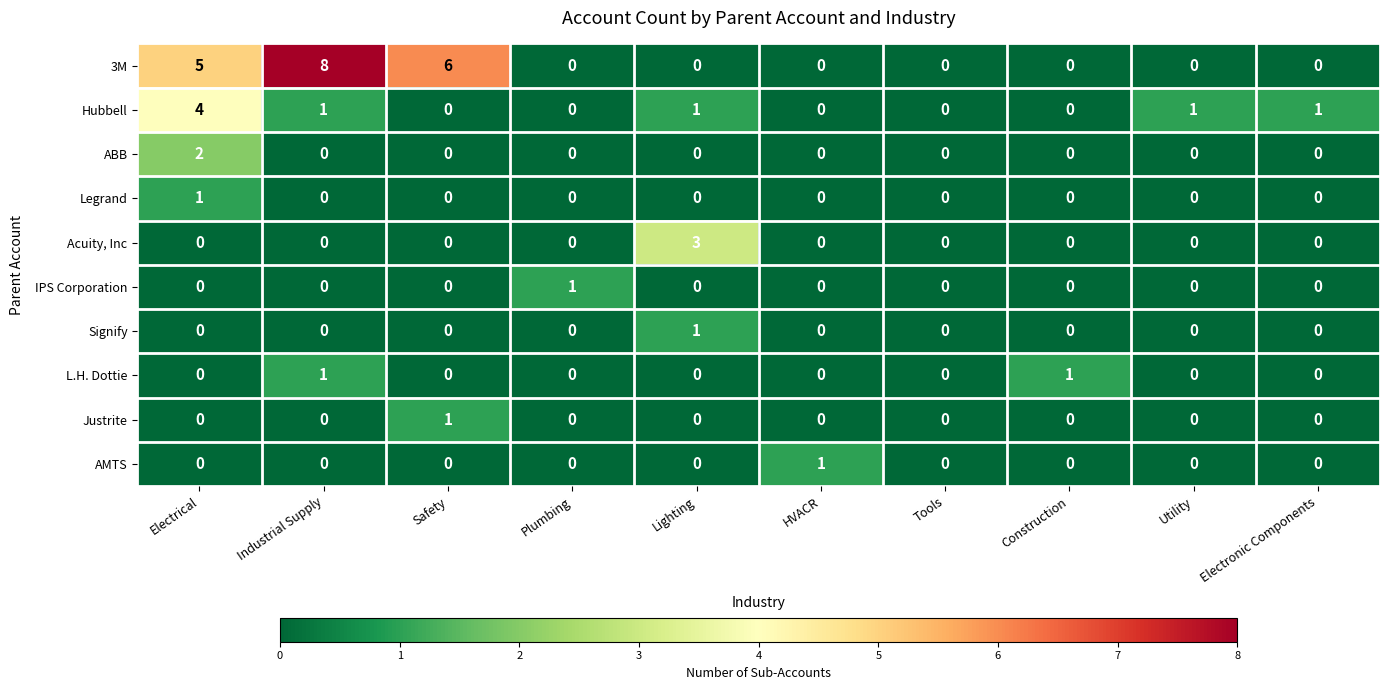

Which category has the highest value across all series?

Industrial Supply